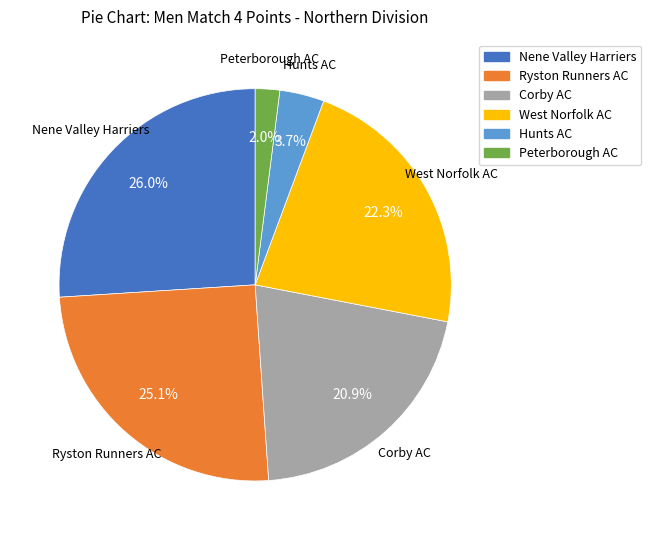

How many segments does this pie chart have?

6